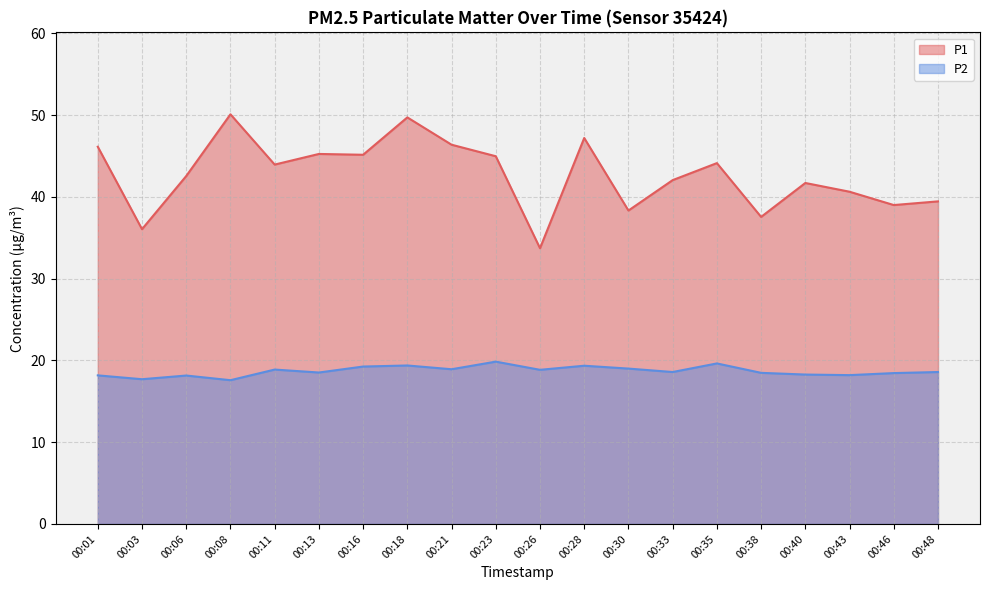

What is the greatest value displayed?

50.1